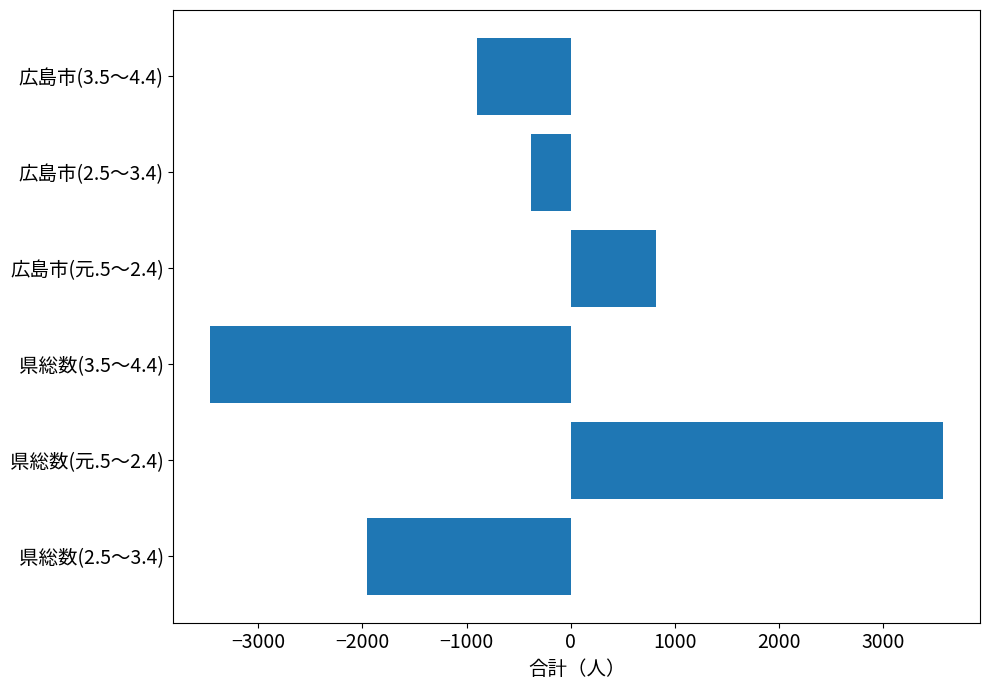

How many series are shown in this chart?

1